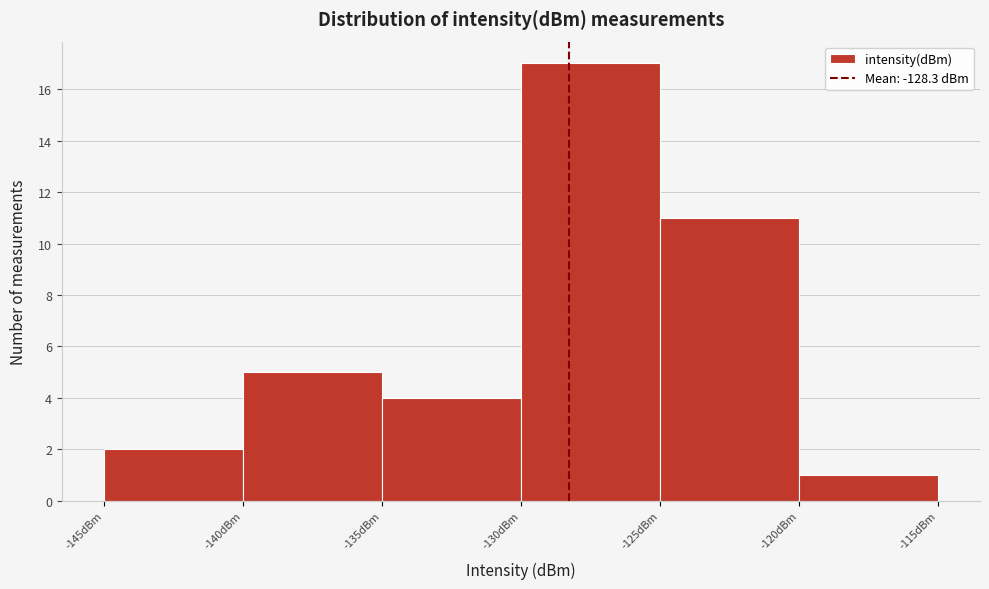

Reading left to right, list every bar in this chart as the range it spans on the x-axis followed by its height. The values are not printed on the chart, so give them approximately, as read against the axis.

-145 to -140: 2
-140 to -135: 5
-135 to -130: 4
-130 to -125: 17
-125 to -120: 11
-120 to -115: 1